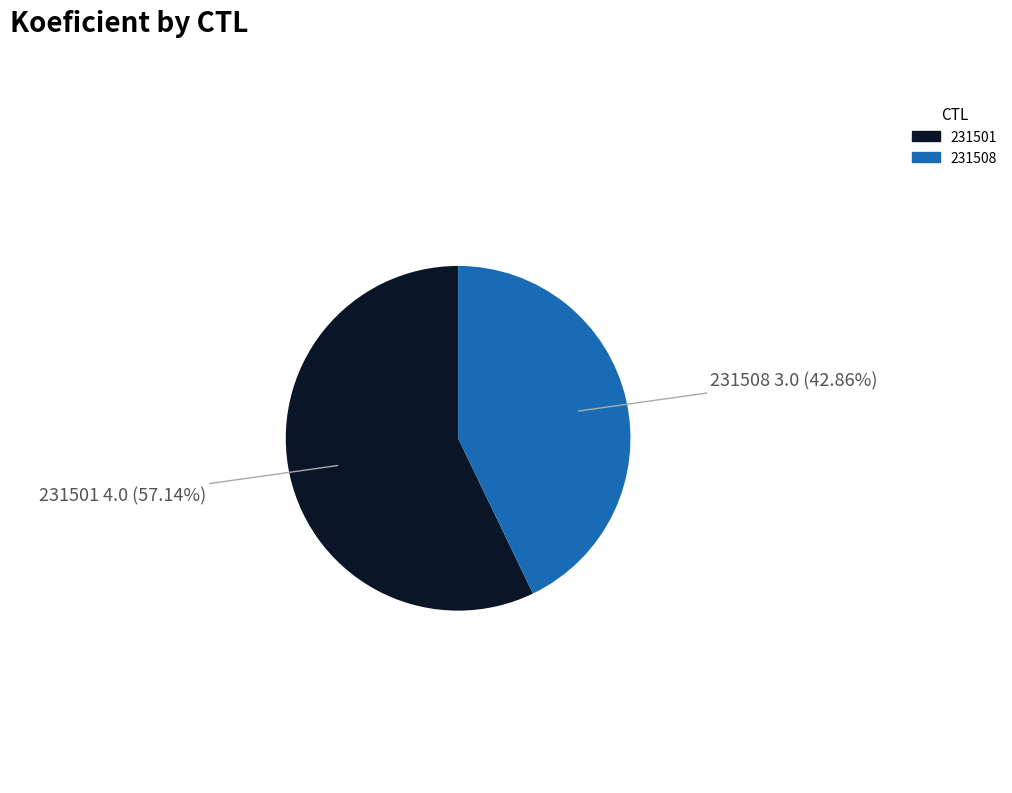

To the nearest percent, what is the average slice percentage?

50%